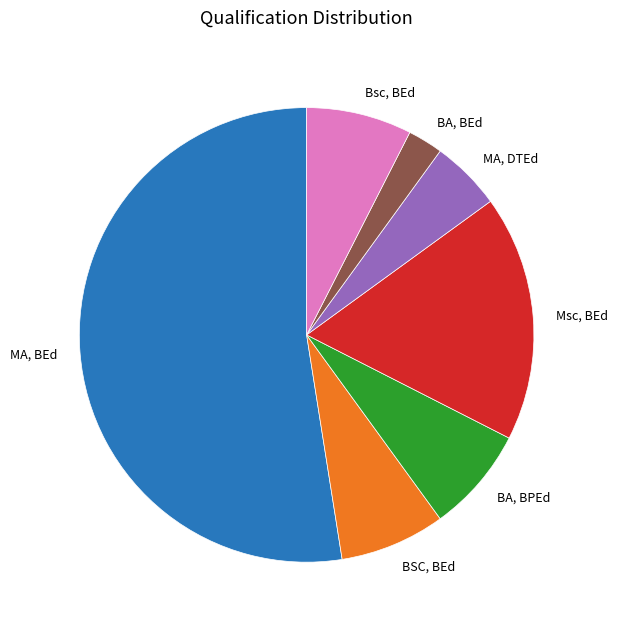

True or false: BA, BPEd accounts for 13% of the total.

False